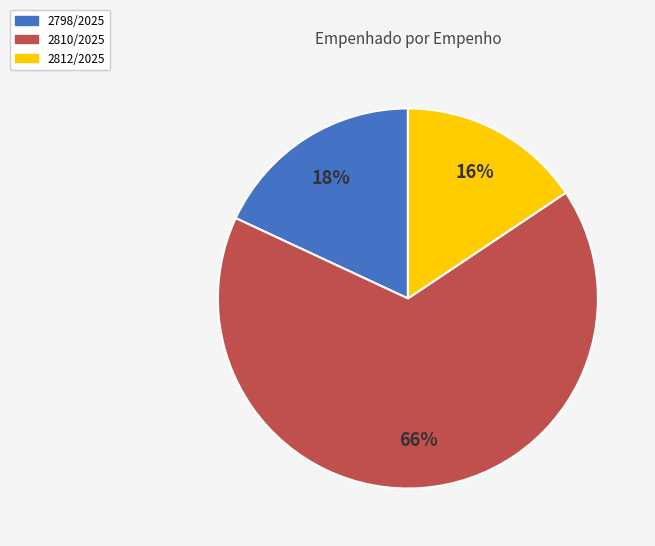

Is it true that 2798/2025 is 18% of the pie?

True